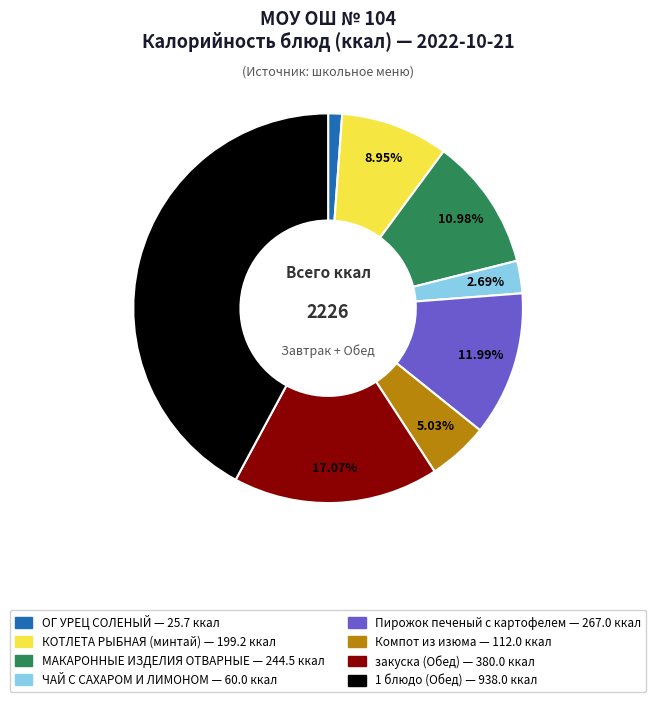

Count the number of slices in the pie.

8